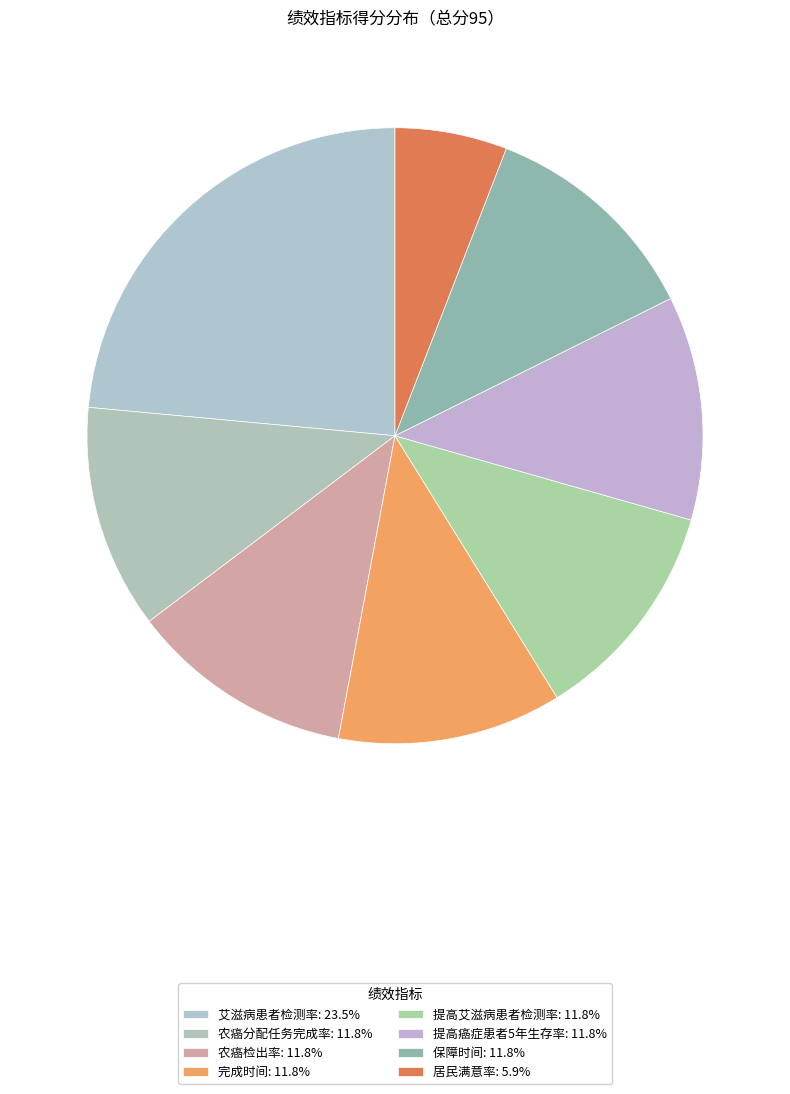

Count the number of slices in the pie.

8